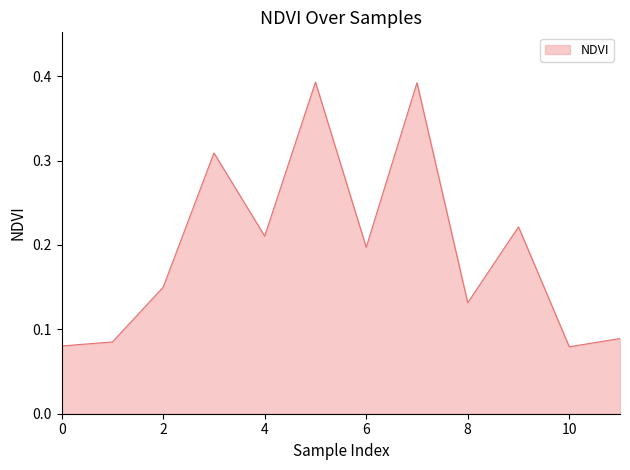

How many lines are shown in the chart?

1